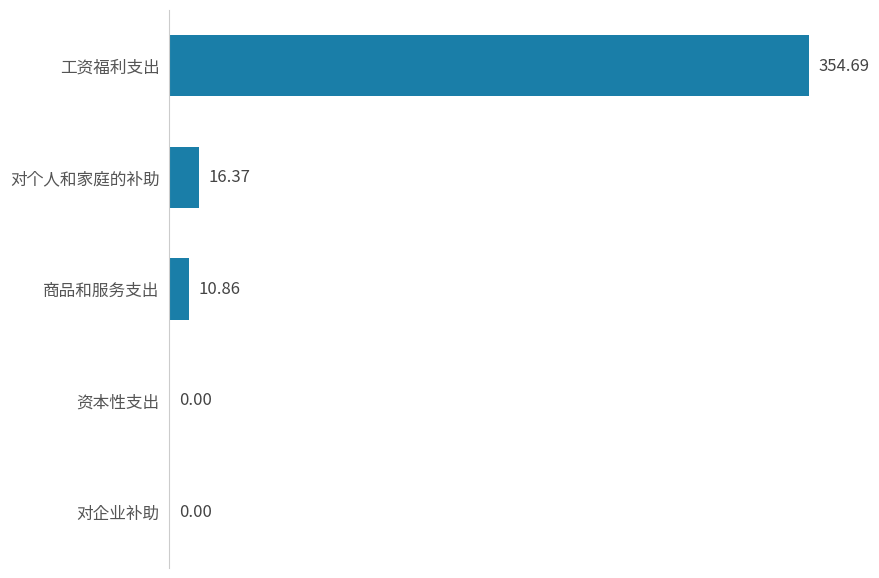

What is the sum of all values?

381.9